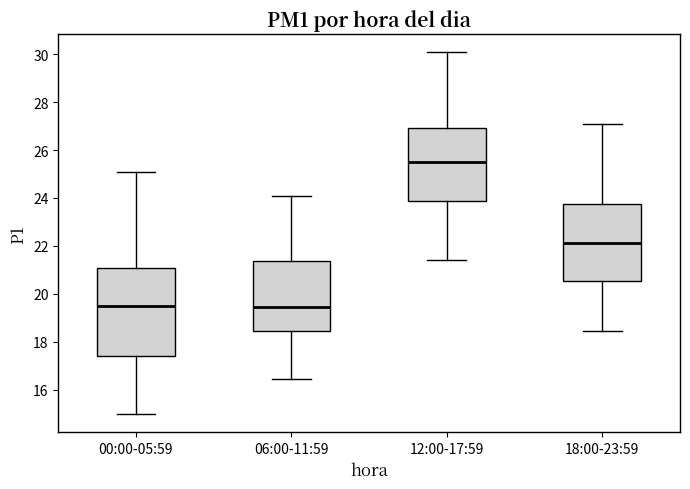

Reading left to right, transcribe this box plot: for each box, give where its median line is, the range the box spans, and where its two whiskers end, as read against the y-axis. The values are not printed on the chart, so give them approximately, as read against the axis.

00:00-05:59: median 19.4, box 17.4 to 21.0, whiskers 15.0 to 25.0
06:00-11:59: median 19.4, box 18.4 to 21.4, whiskers 16.4 to 24.0
12:00-17:59: median 25.6, box 23.8 to 27.0, whiskers 21.4 to 30.0
18:00-23:59: median 22.2, box 20.6 to 23.8, whiskers 18.4 to 27.0